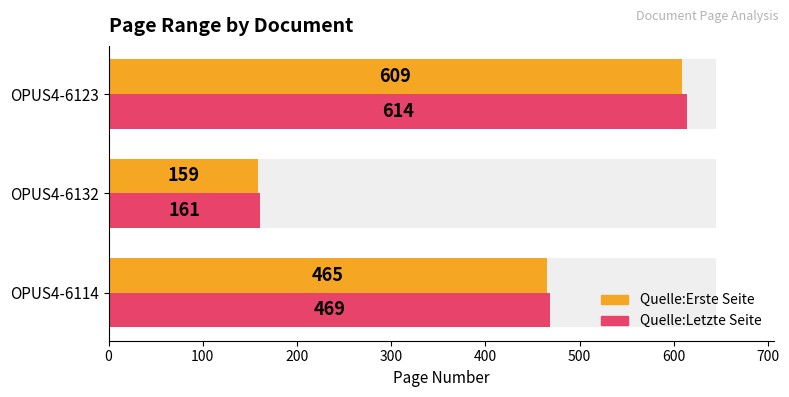

How many categories are shown in the chart?

3